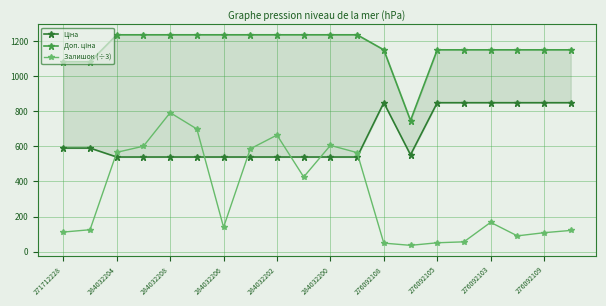

What is the label of the 1st point from the right?

19